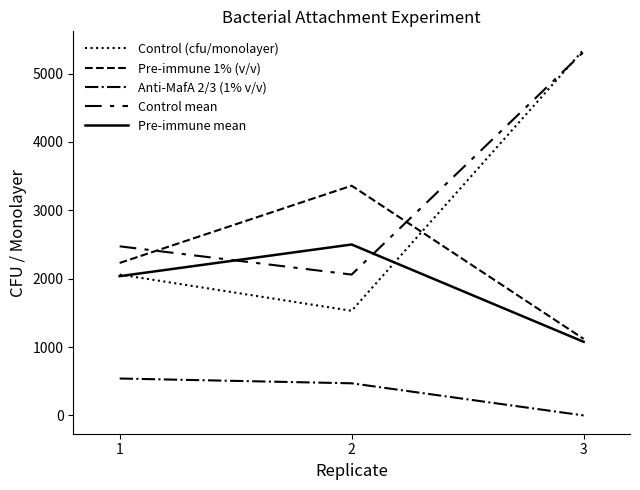

At 3, list the series in order from largest to smallest.

Control (cfu/monolayer), Control mean, Pre-immune 1% (v/v), Pre-immune mean, Anti-MafA 2/3 (1% v/v)